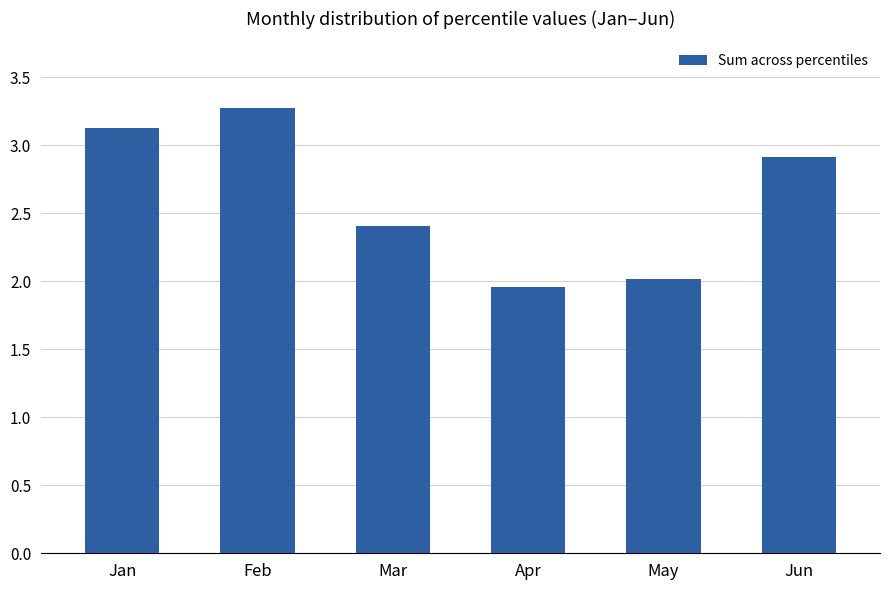

True or false: the data shows 2.6 at Apr.

False